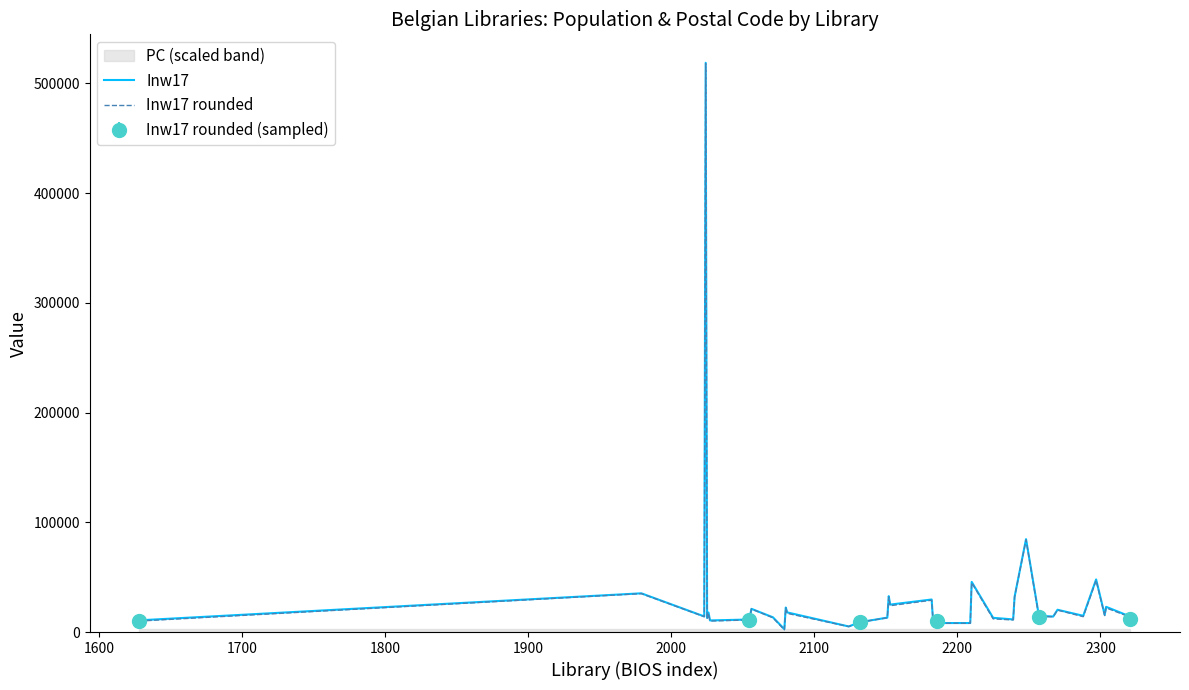

What is the average value of the Inw17 rounded series?

30875